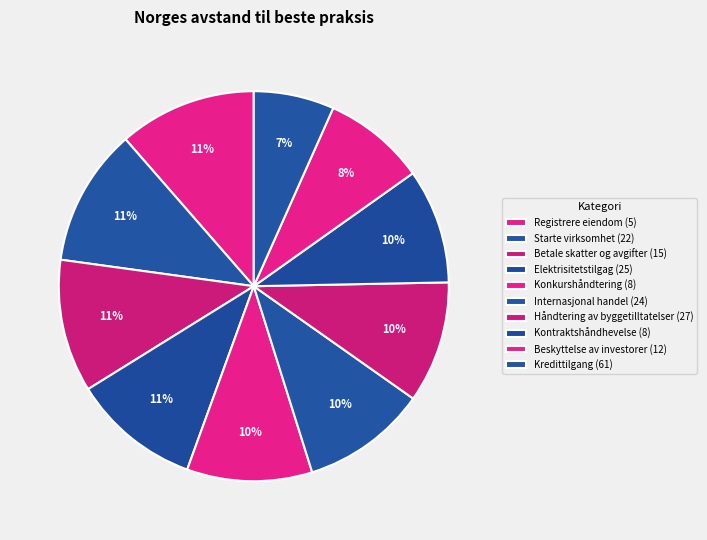

How much of the chart is everything except Kredittilgang (61)?

93.3%